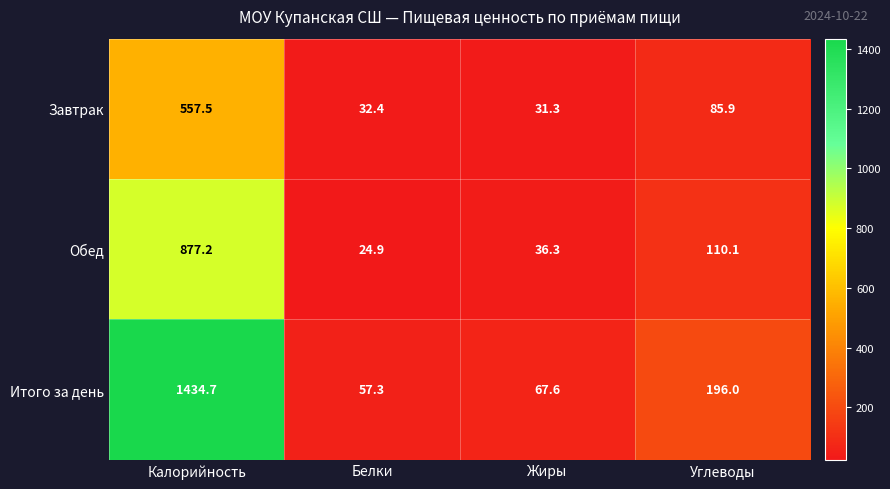

What is the difference between the maximum and second lowest values in the Итого за день series?

1367.1